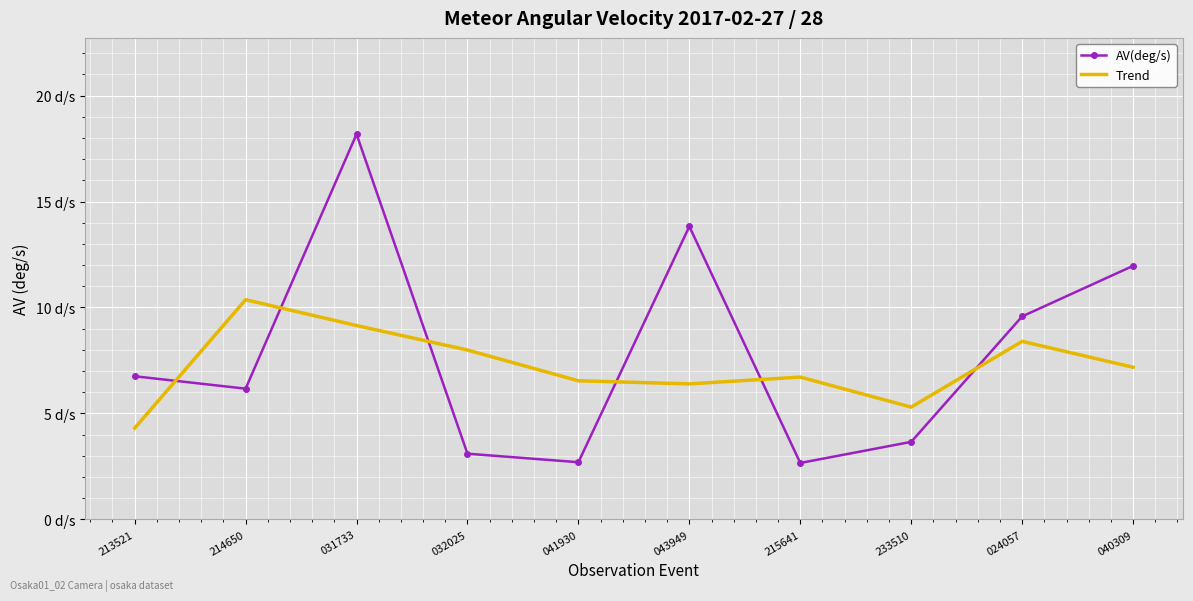

What are all the series names shown in the legend?

AV(deg/s), Trend